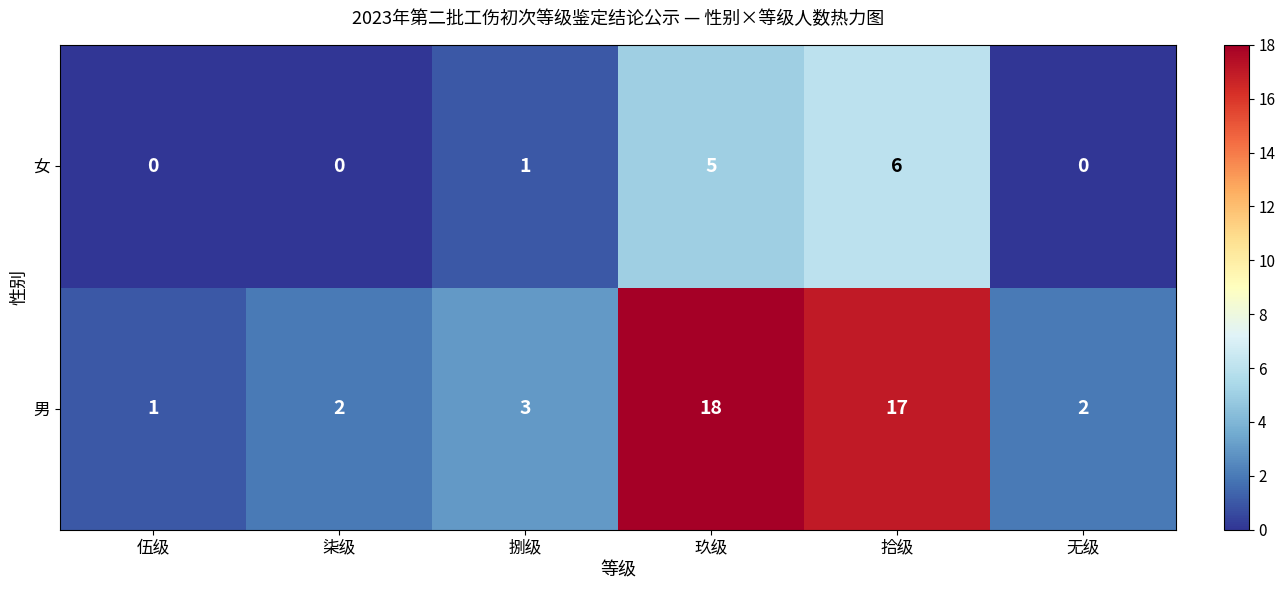

List the series in order of their peak value, lowest first.

女, 男